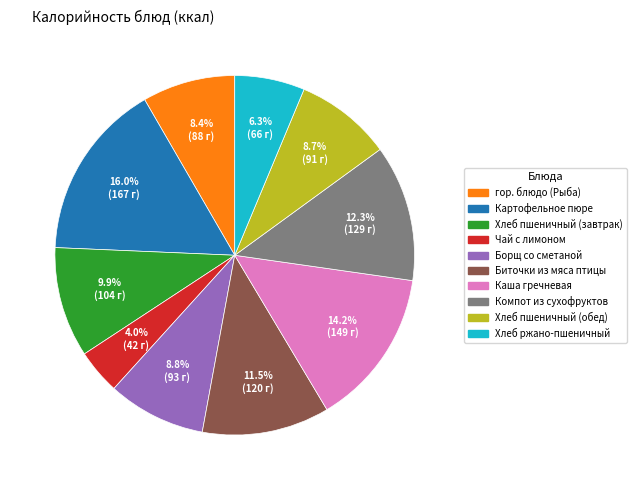

How many slices are in this pie chart?

10